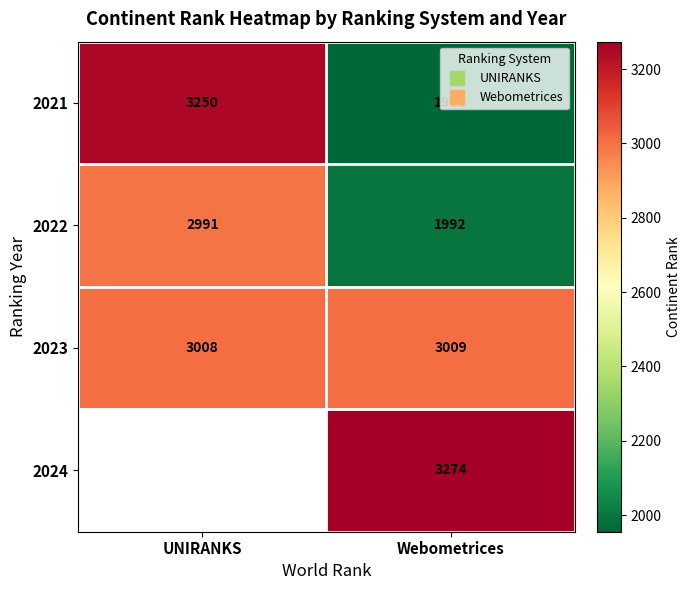

Which series has the largest total across all categories?

2023